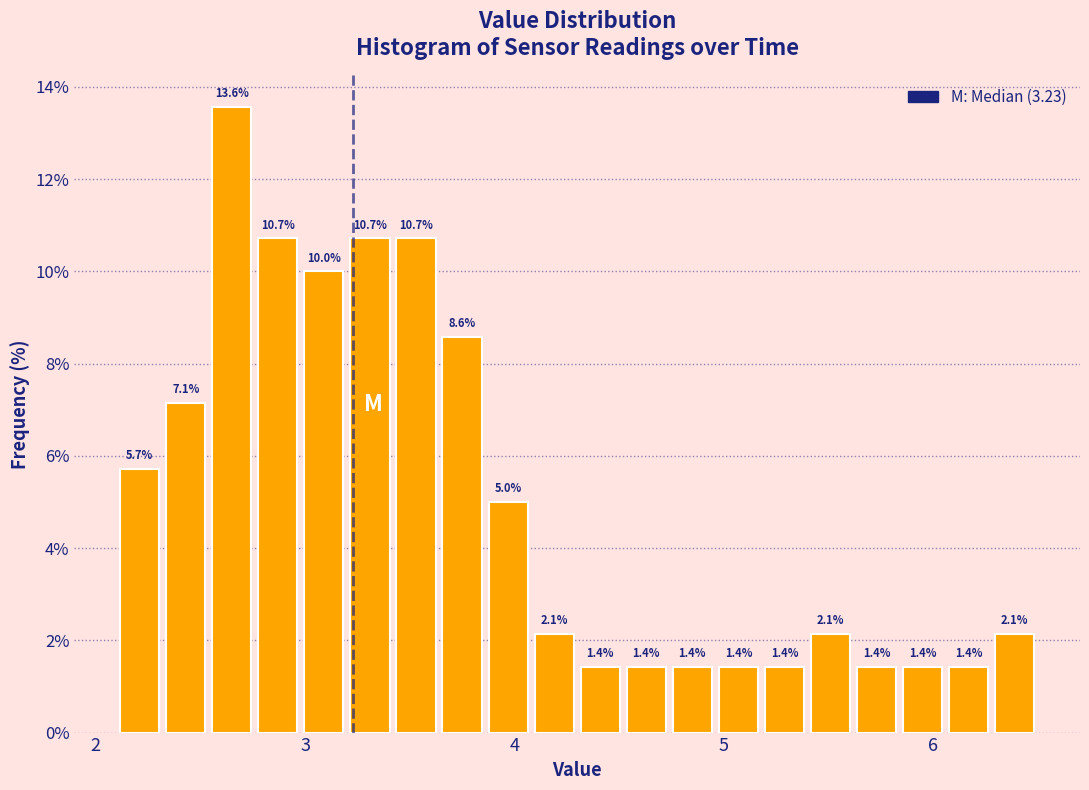

Around what value on the x-axis is the tallest bar? Give the approximate position of its centre, as read against the axis.

2.7